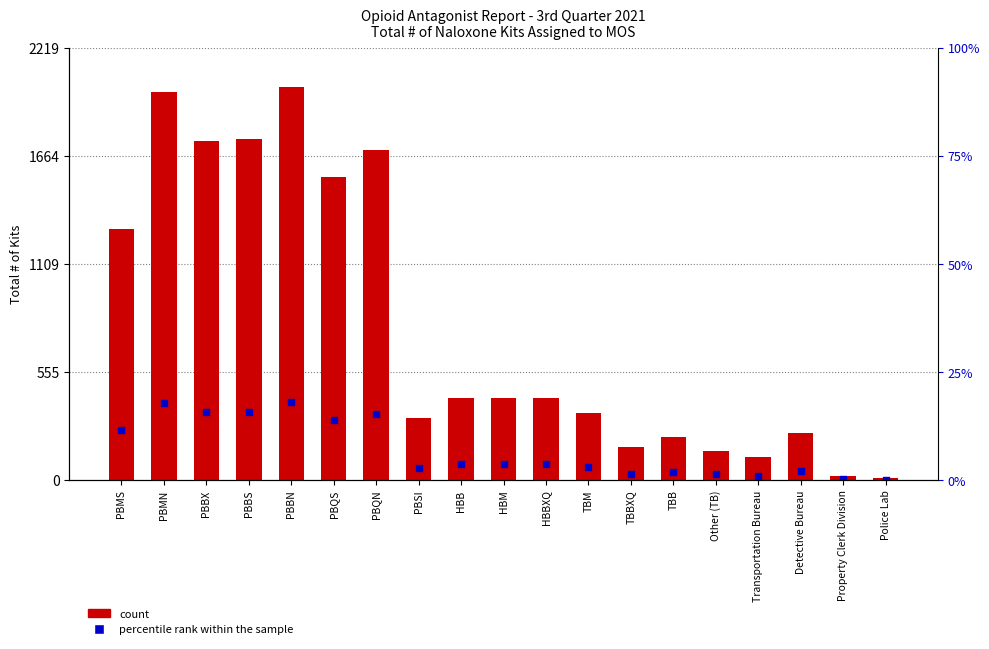

Which series contains the lowest Y value?

20th percentile level